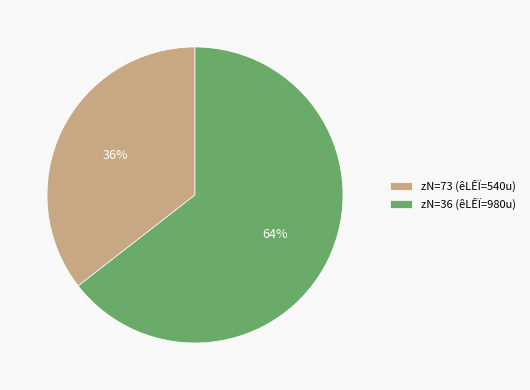

To the nearest percent, what is the average slice percentage?

50%